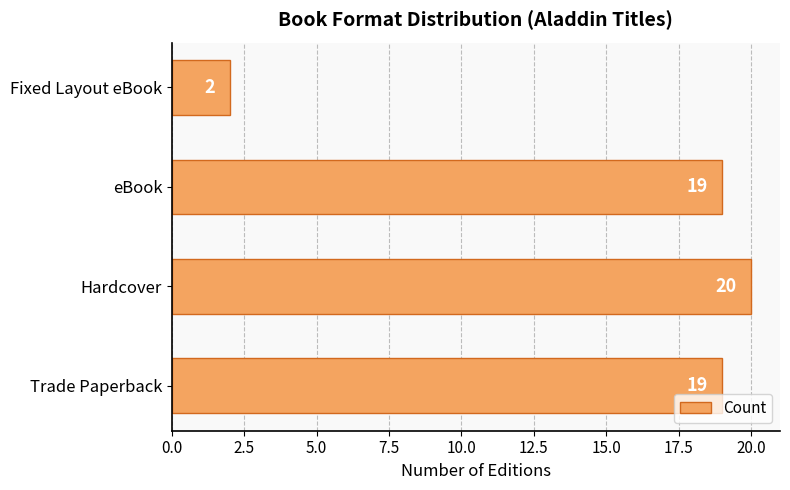

What value does the data have at Trade Paperback, to the nearest 10?

20